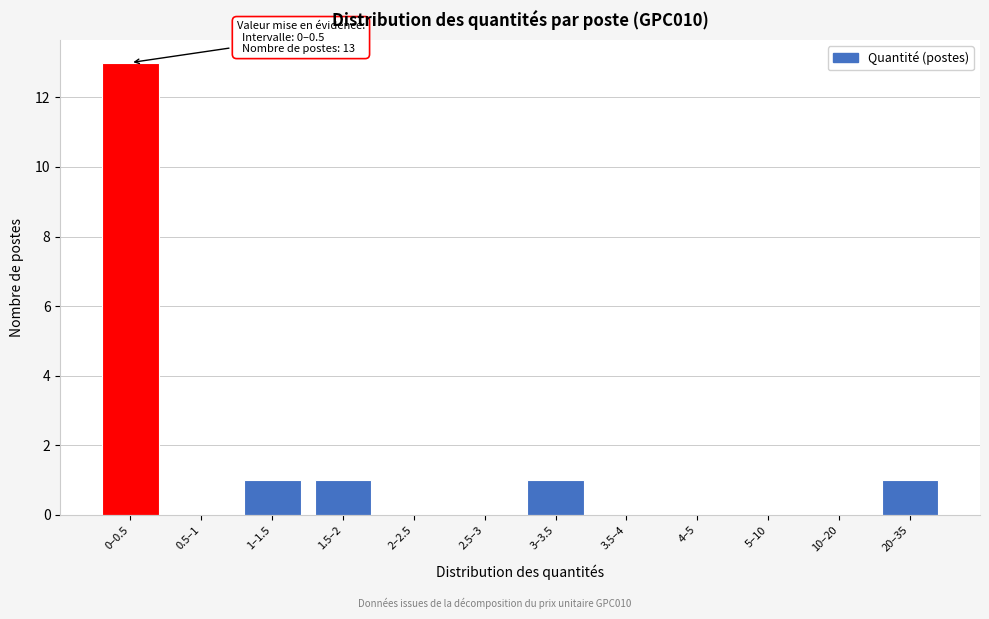

Reading left to right, transcribe all the data shown in this chart.

0–0.5=13	0.5–1=0	1–1.5=1	1.5–2=1	2–2.5=0	2.5–3=0	3–3.5=1	3.5–4=0	4–5=0	5–10=0	10–20=0	20–35=1